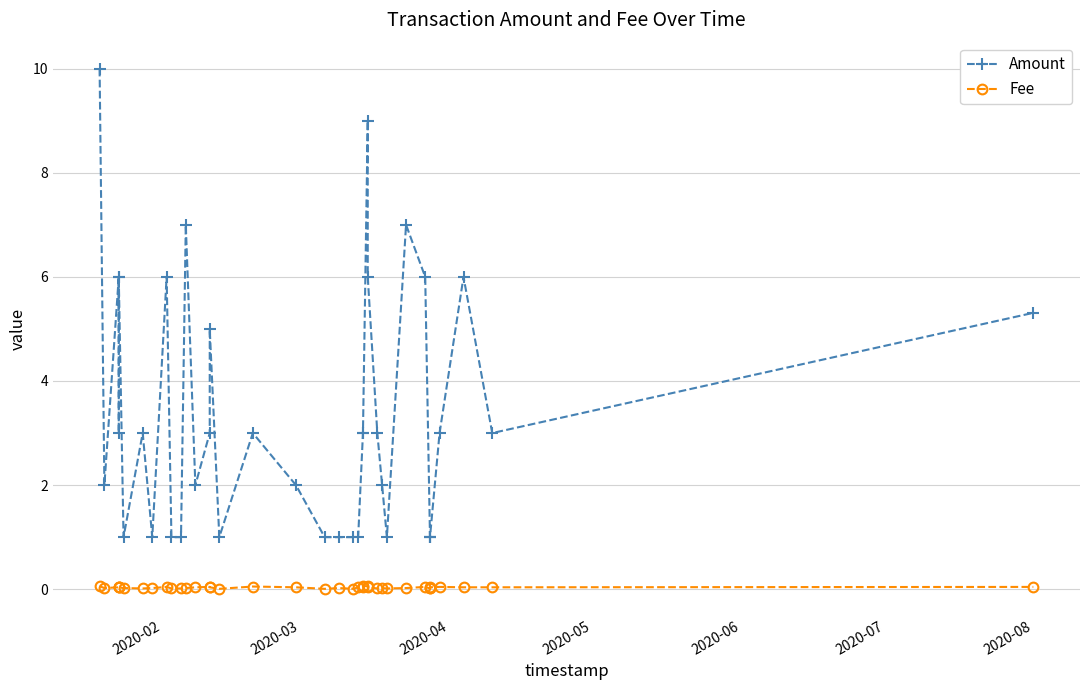

List the series in order of their peak value, lowest first.

Fee, Amount